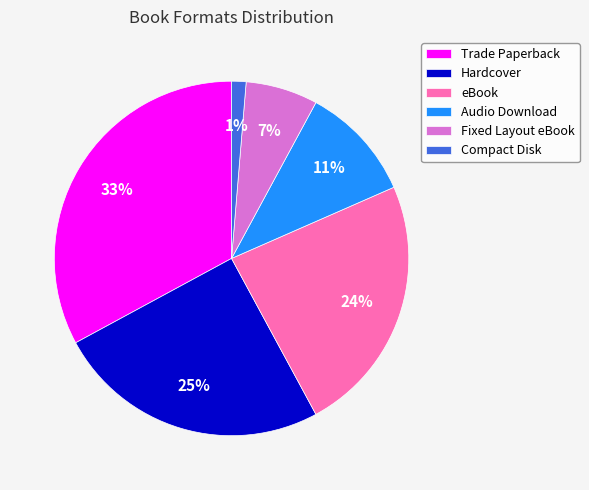

Does Trade Paperback represent more than half of the total?

No